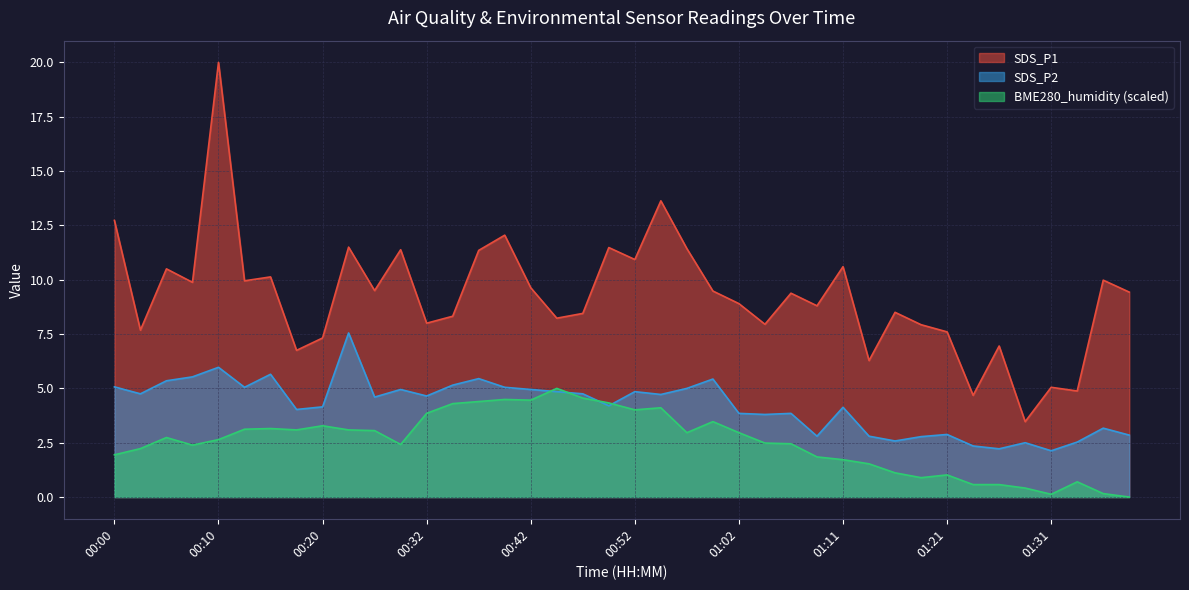

What is the total value across all series at 00:27?

17.2